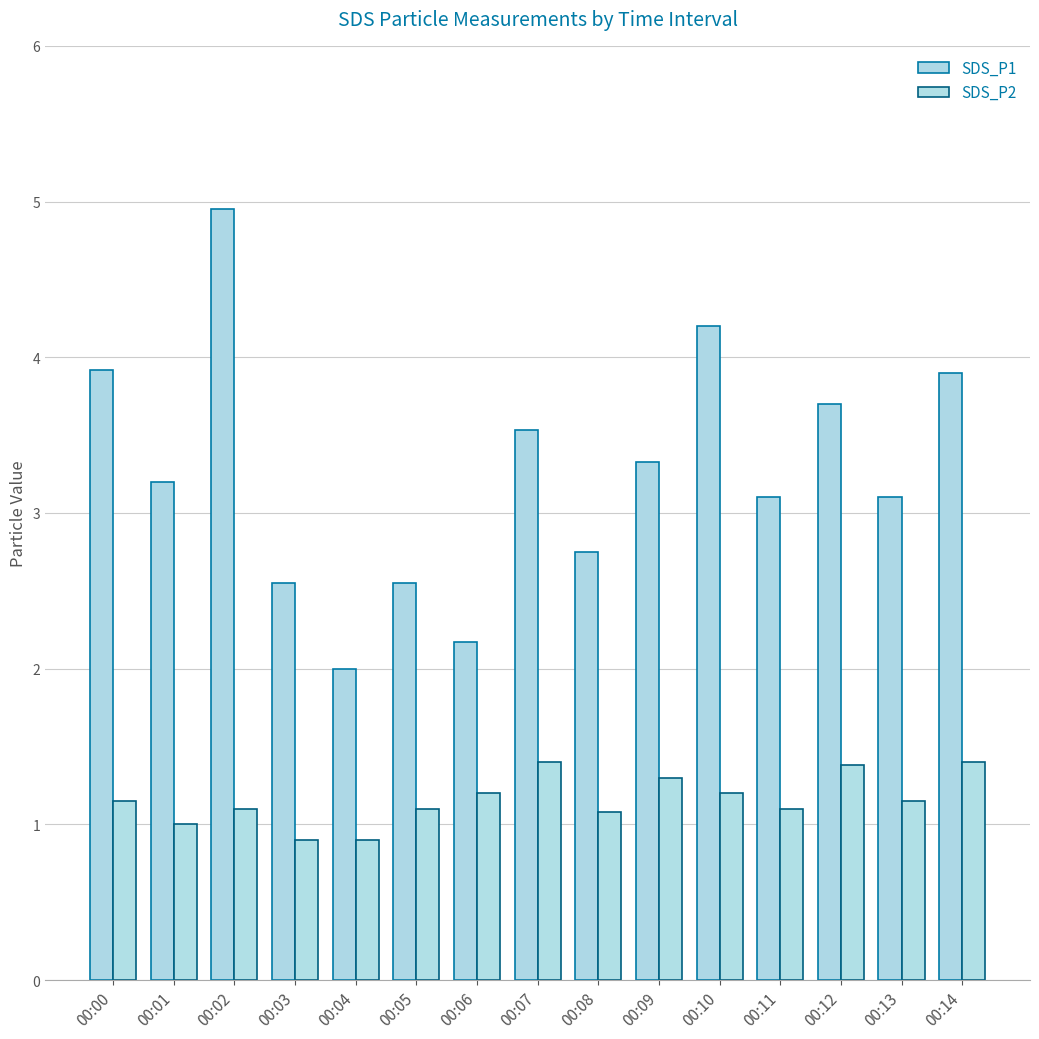

Between 00:09 and 00:13, which series saw the biggest shift?

SDS_P1